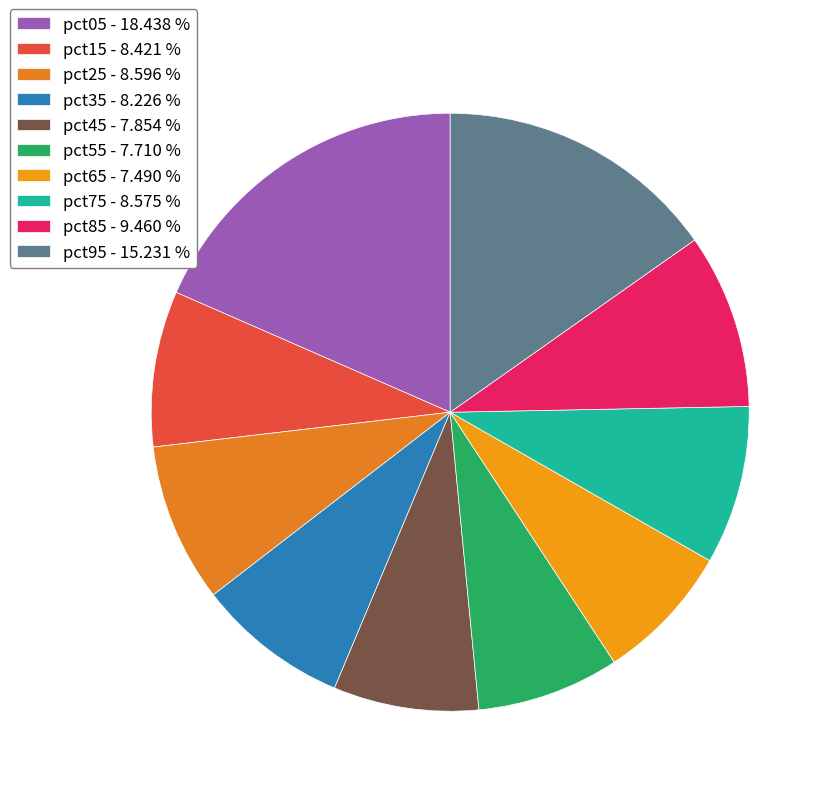

What percentage is the pct65 slice, to the nearest percent?

7%